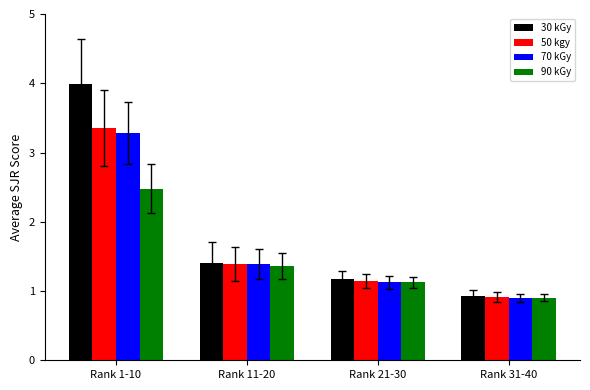

Does the chart contain any negative values?

No